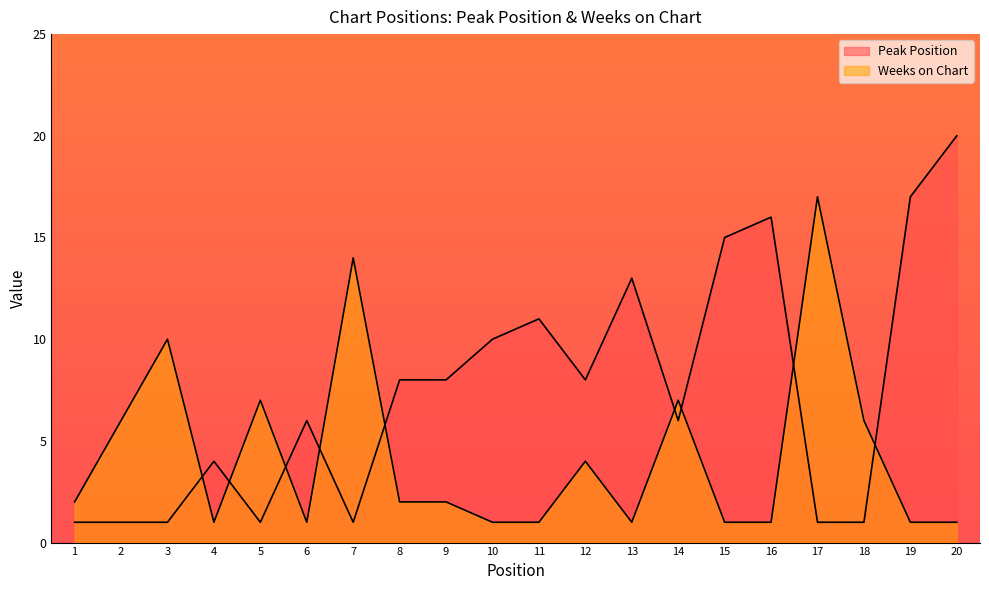

In Peak Position, how many points are higher than both neighbors (excluding endpoints)?

5